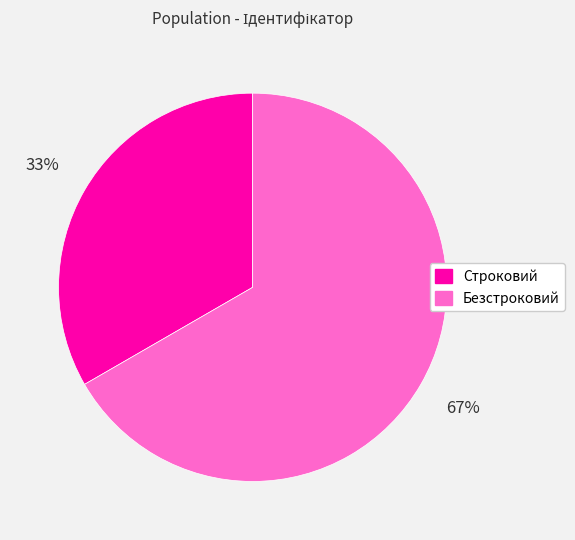

Do Безстроковий and Строковий together represent more than half of the pie?

Yes